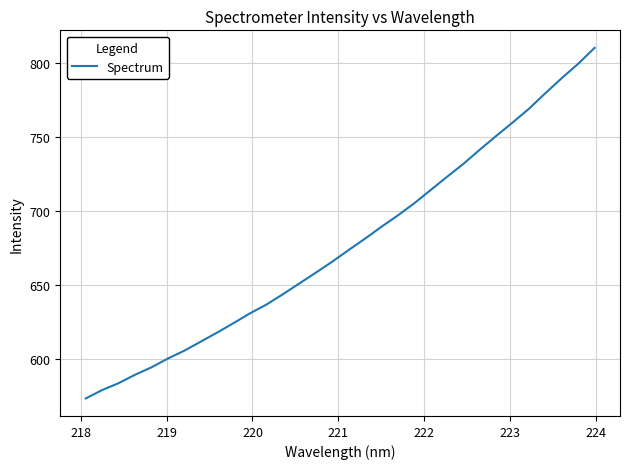

What is the maximum value shown in the chart?

810.3